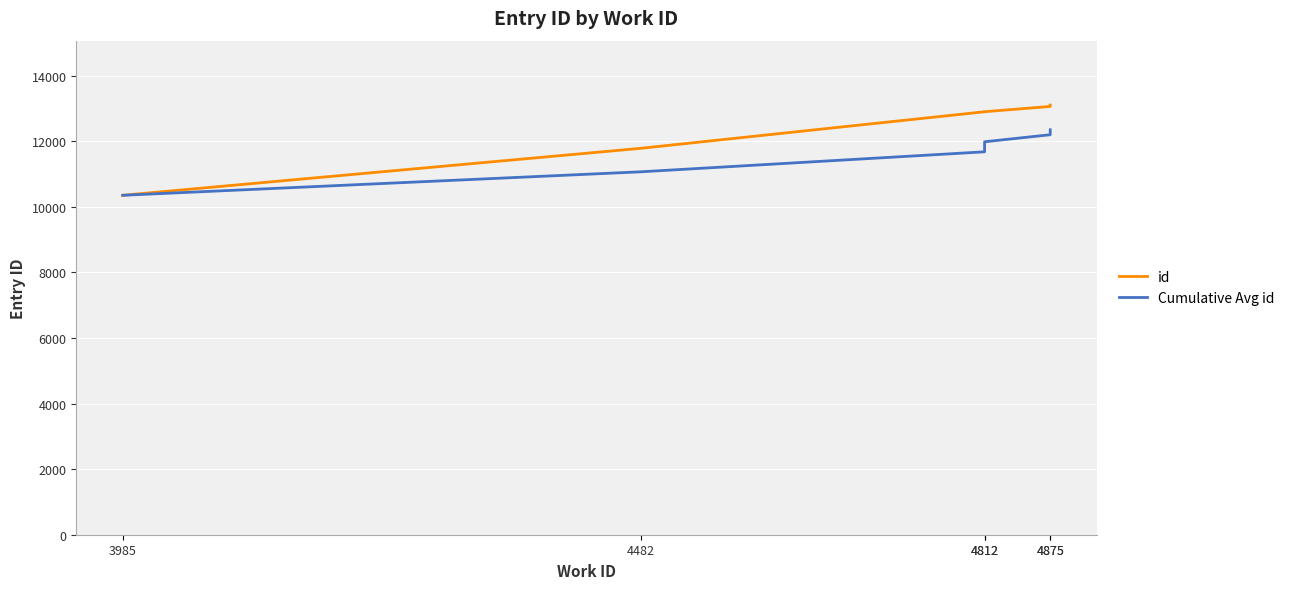

Reading right to left, extract all data points from this chart.

id: 13100	13059	12899	12897	11782	10350
Cumulative Avg id: 12347	12197	11982	11676	11066	10350